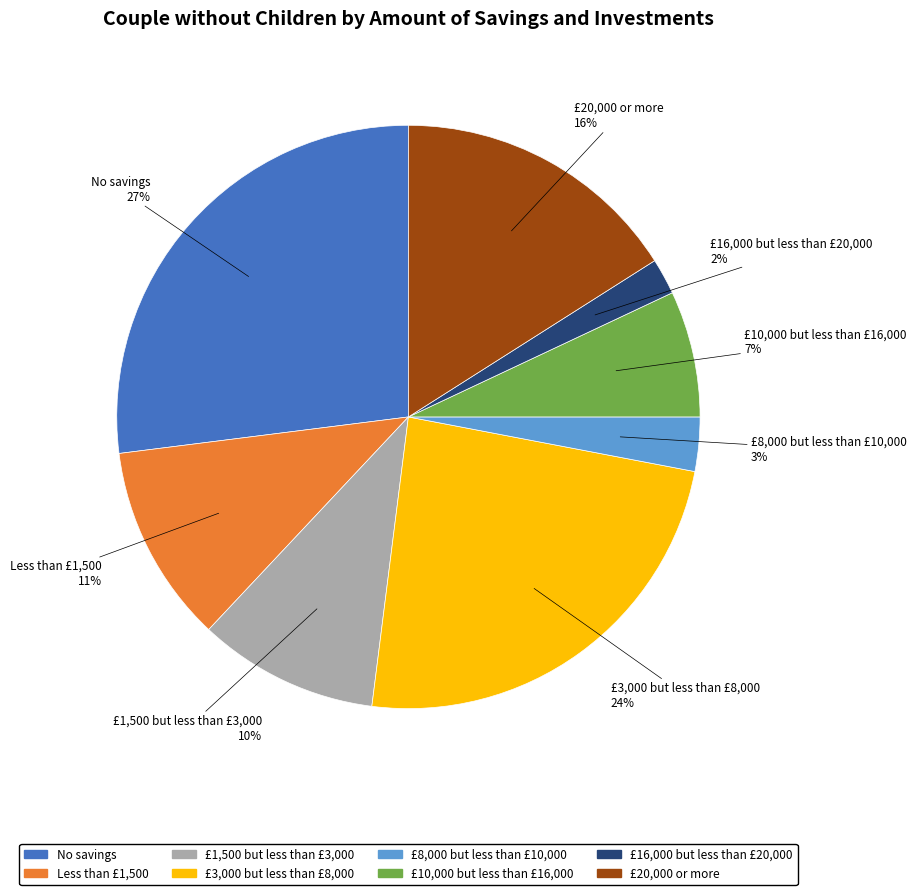

Which category has the biggest portion of the pie?

No savings